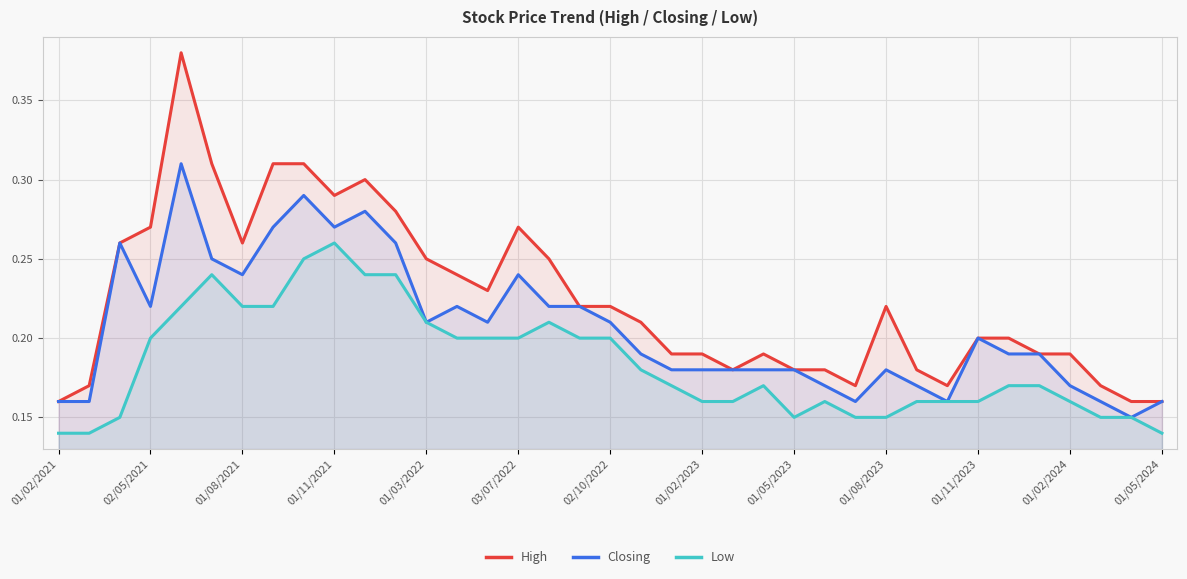

List the series in order of their peak value, highest first.

High, Closing, Low